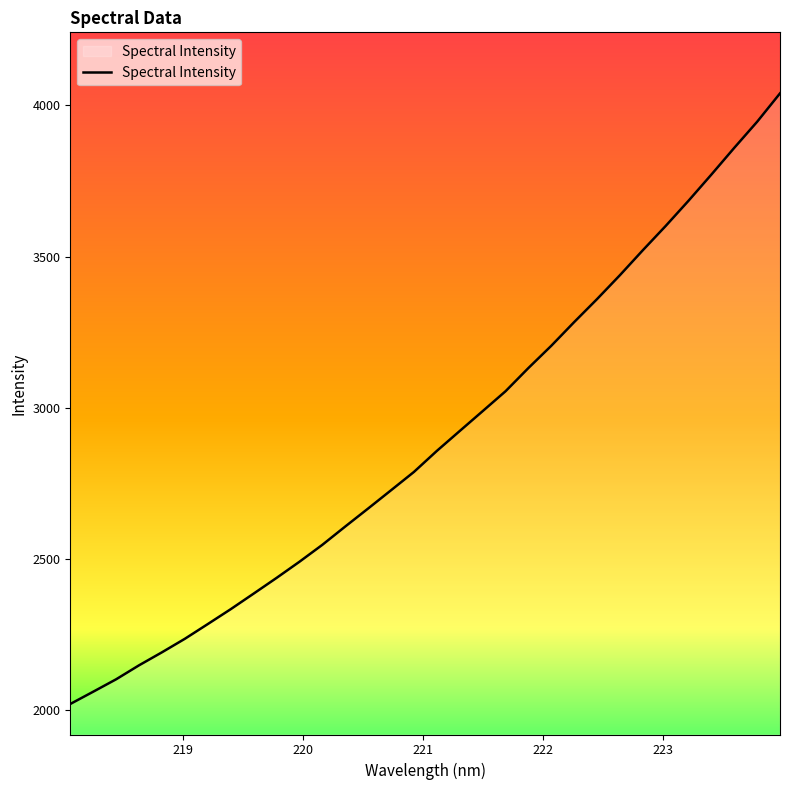

How many lines are shown in the chart?

1